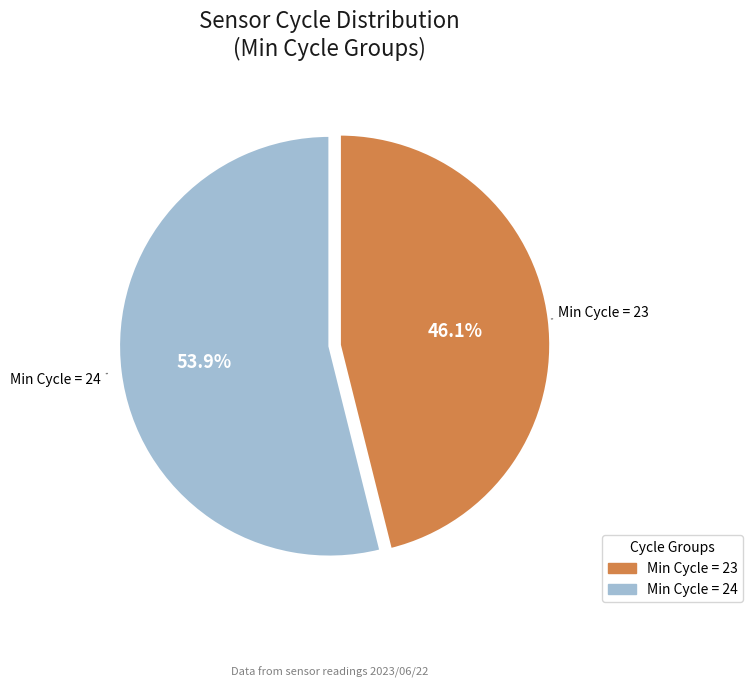

Does any single category account for the majority?

Yes